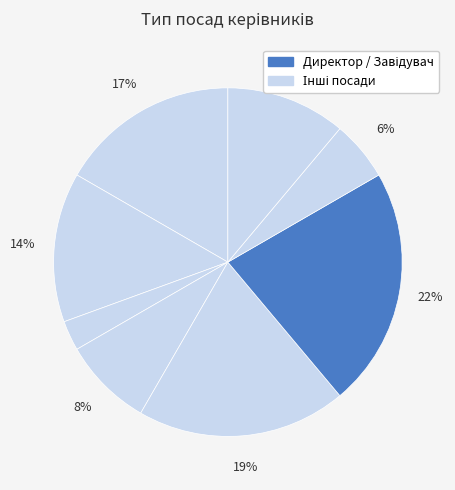

How many slices are in this pie chart?

8